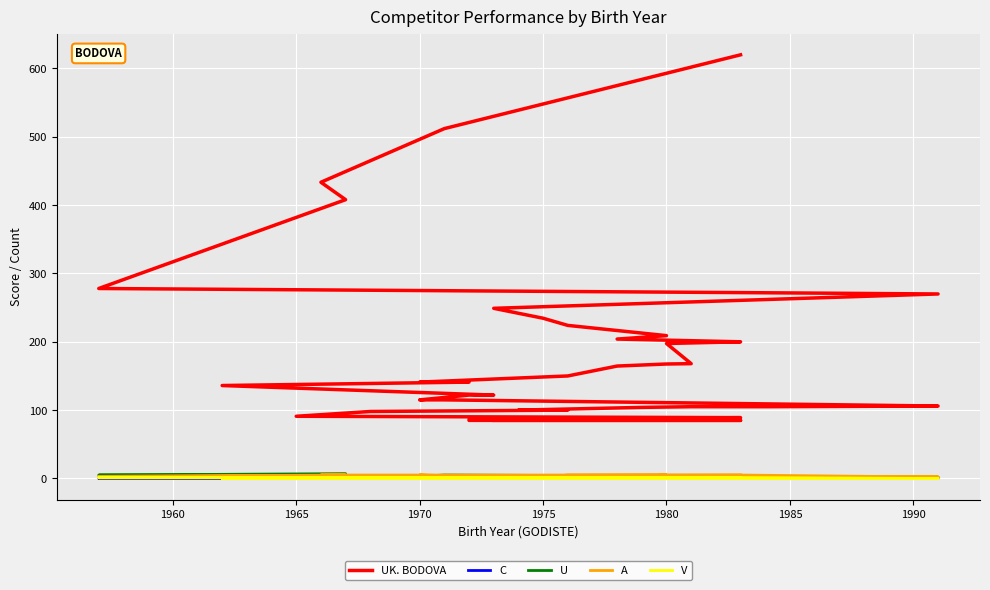

How many interior local valleys does the U series have?

2